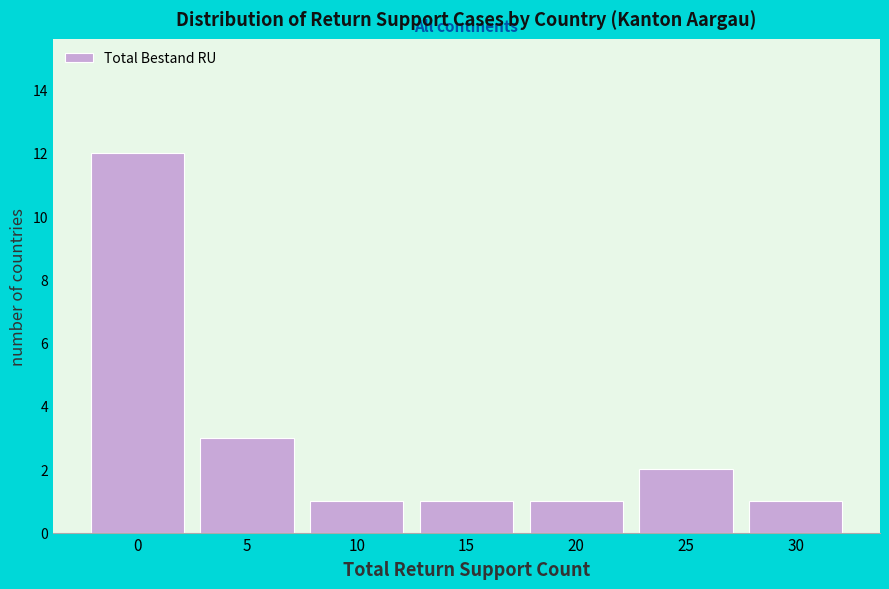

Reading right to left, what are all the values shown in this chart?

1	2	1	1	1	3	12